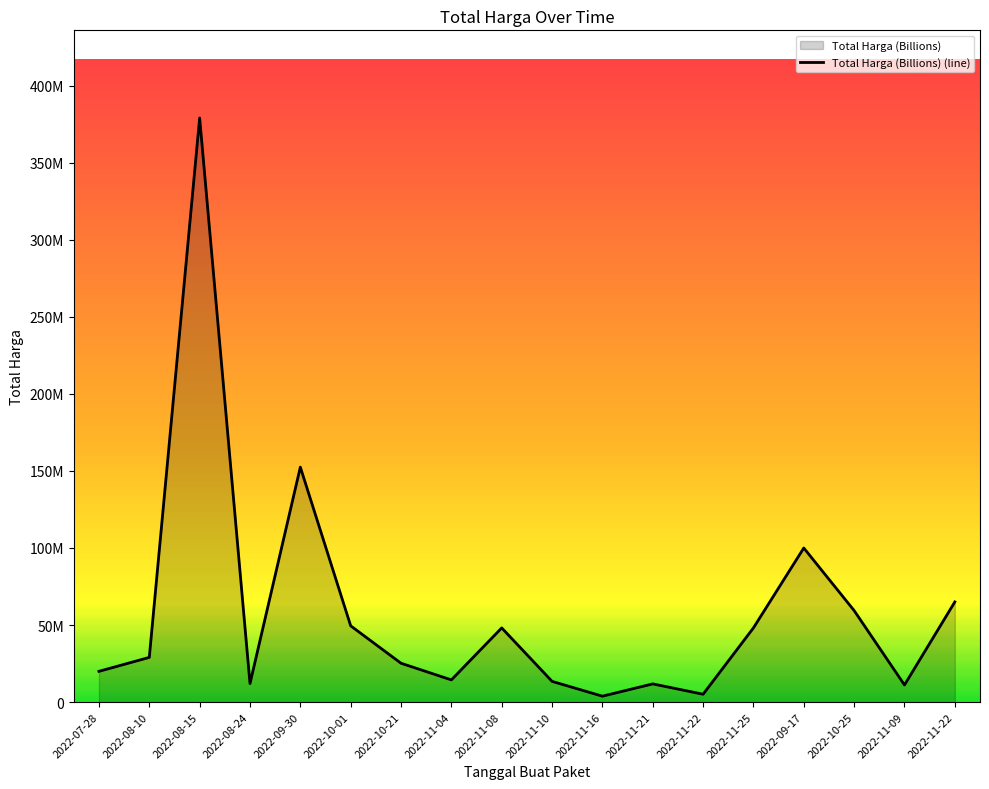

How many distinct data groups are displayed?

1